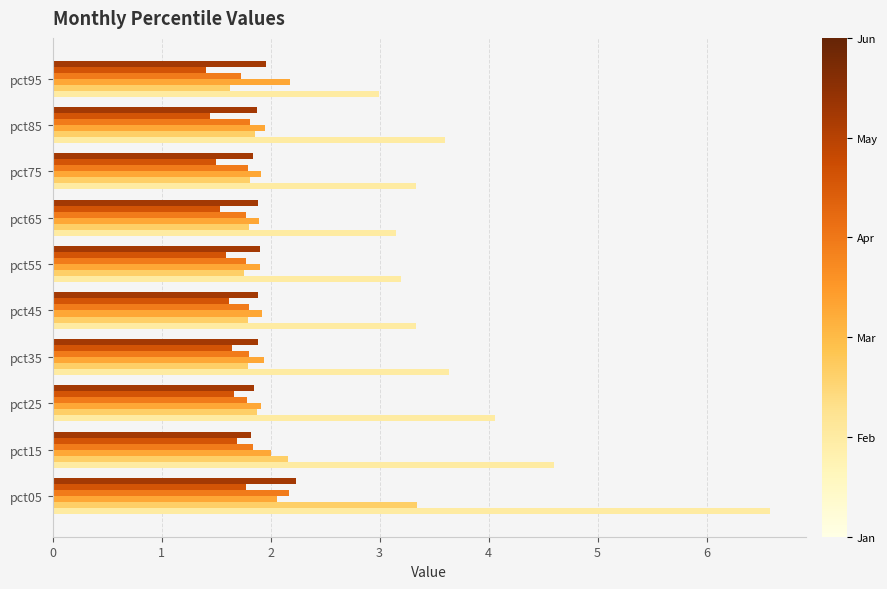

At which category is the sum across all series the highest?

pct05